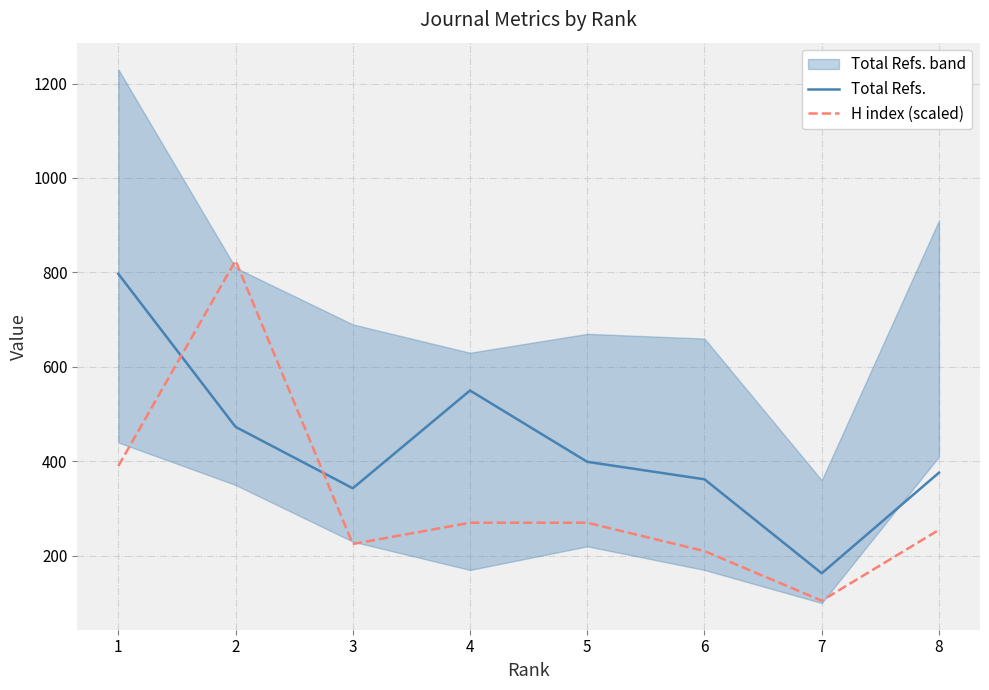

Reading left to right, transcribe all the data shown in this chart.

Total Refs.: 797	473	343	550	399	362	163	376
H index (scaled): 390	825	225	270	270	210	105	255